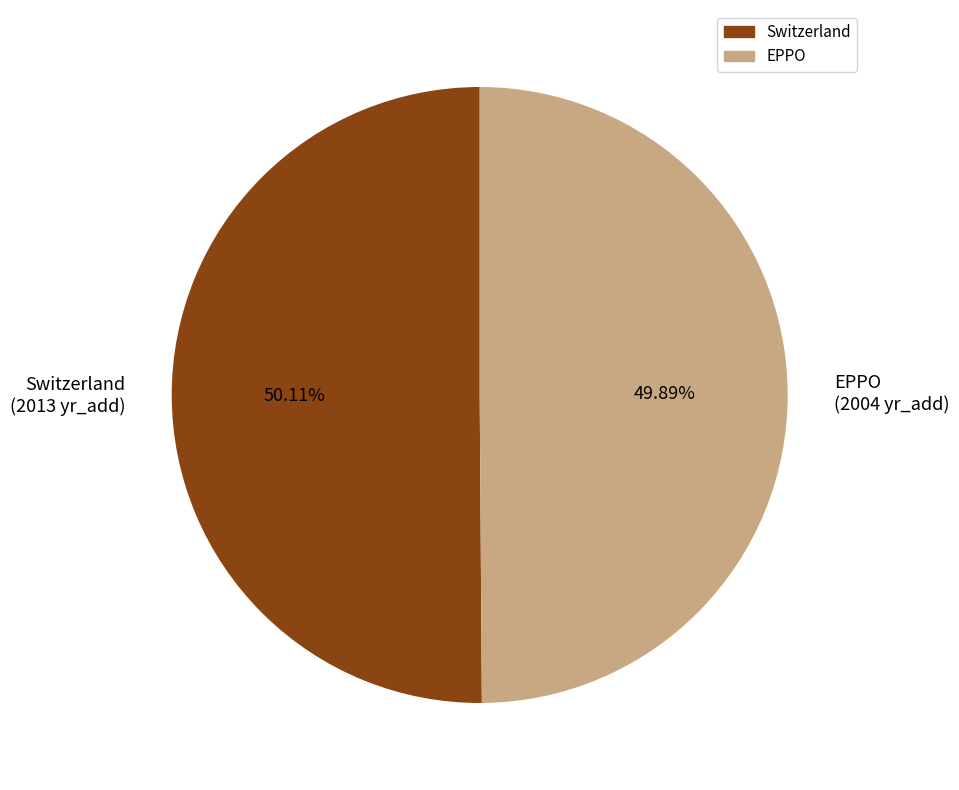

True or false: EPPO accounts for 50% of the total.

True